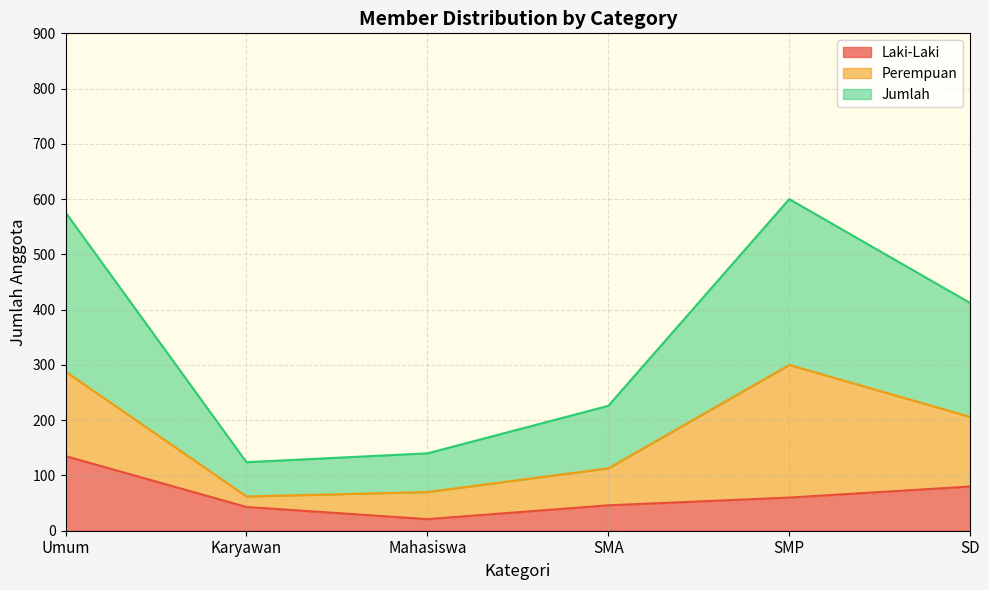

True or false: Jumlah and Laki-Laki intersect in this chart.

False